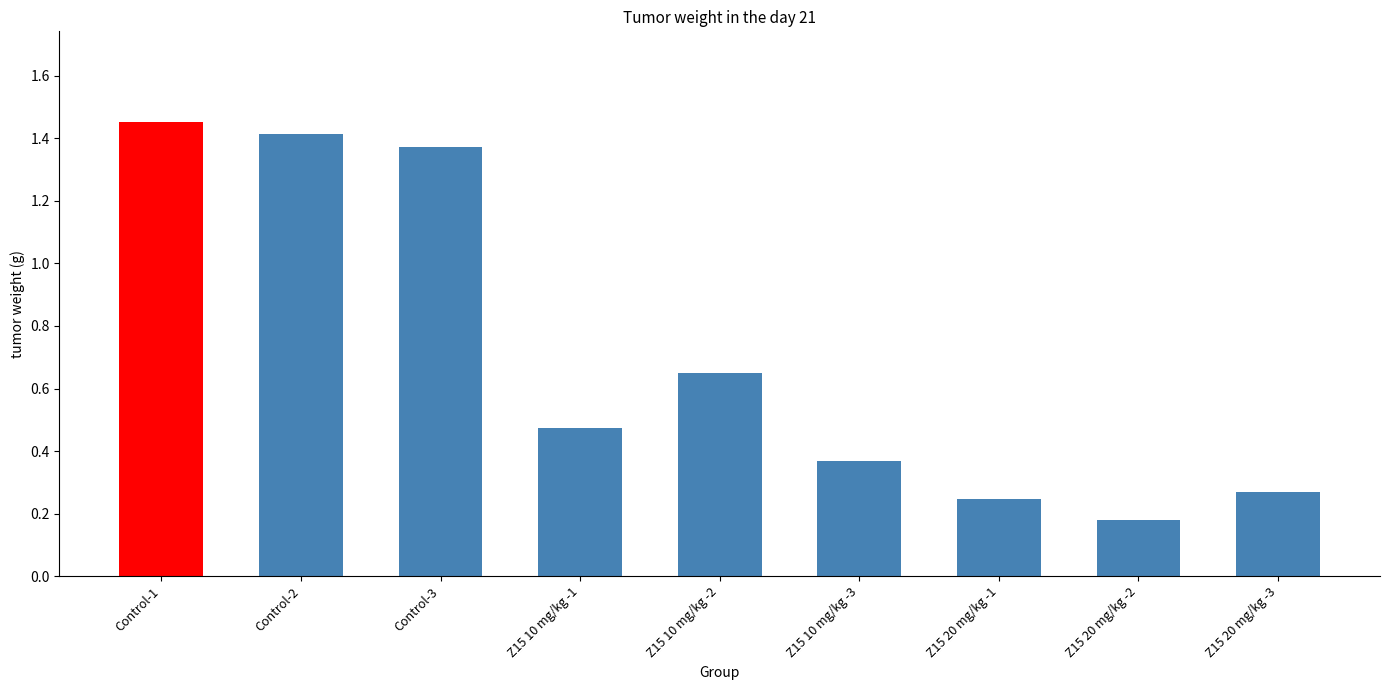

Are the bars horizontal?

No